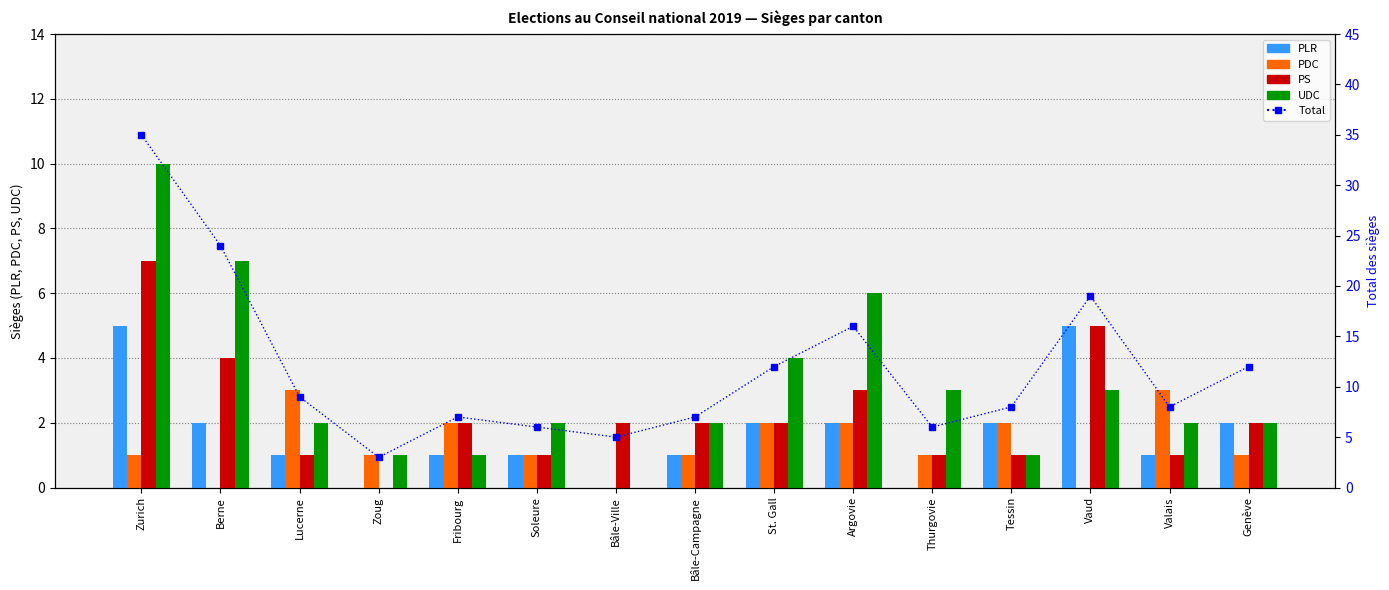

Rank the series at Thurgovie from highest to lowest value.

Total, UDC, PDC, PS, PLR